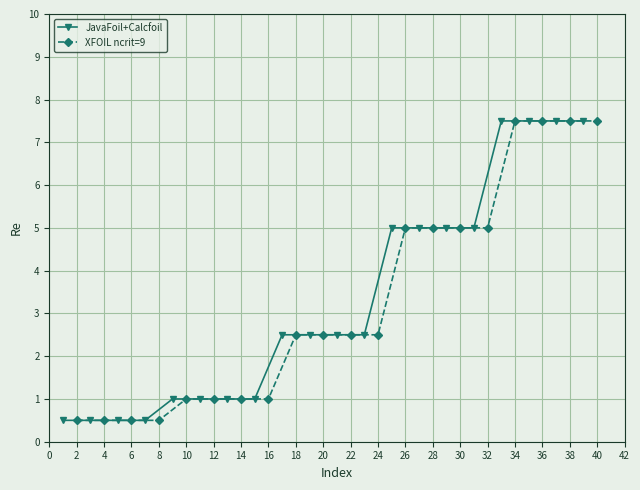

Is it true that XFOIL ncrit=9 equals 0.5 at 16?

False